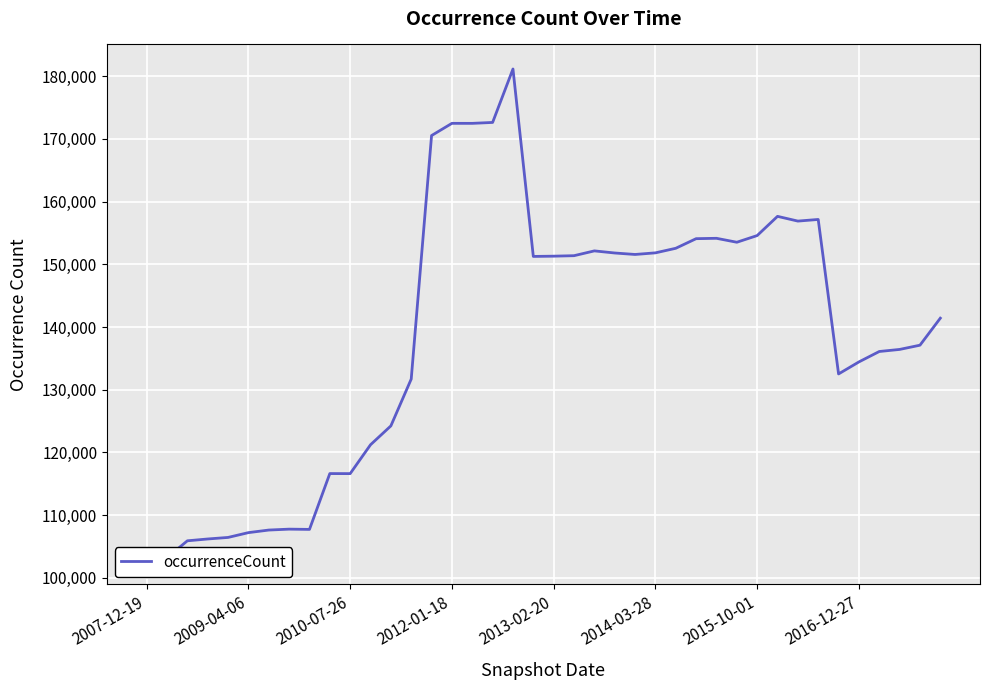

What is the difference between the values at 2007-12-19 and 23?

48941